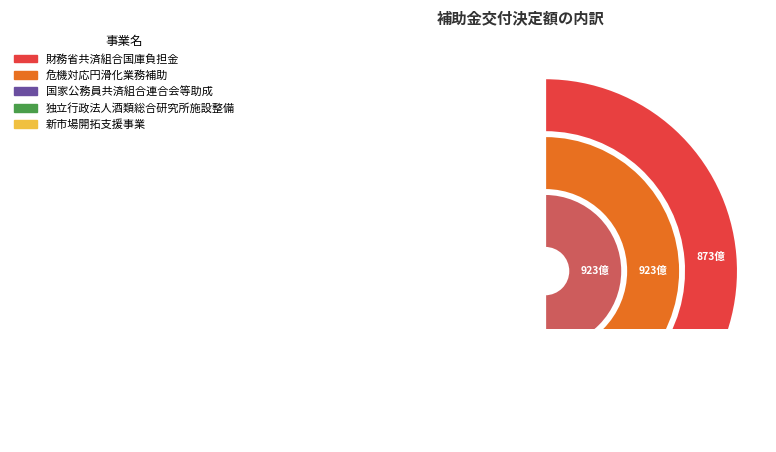

How many segments does this pie chart have?

5